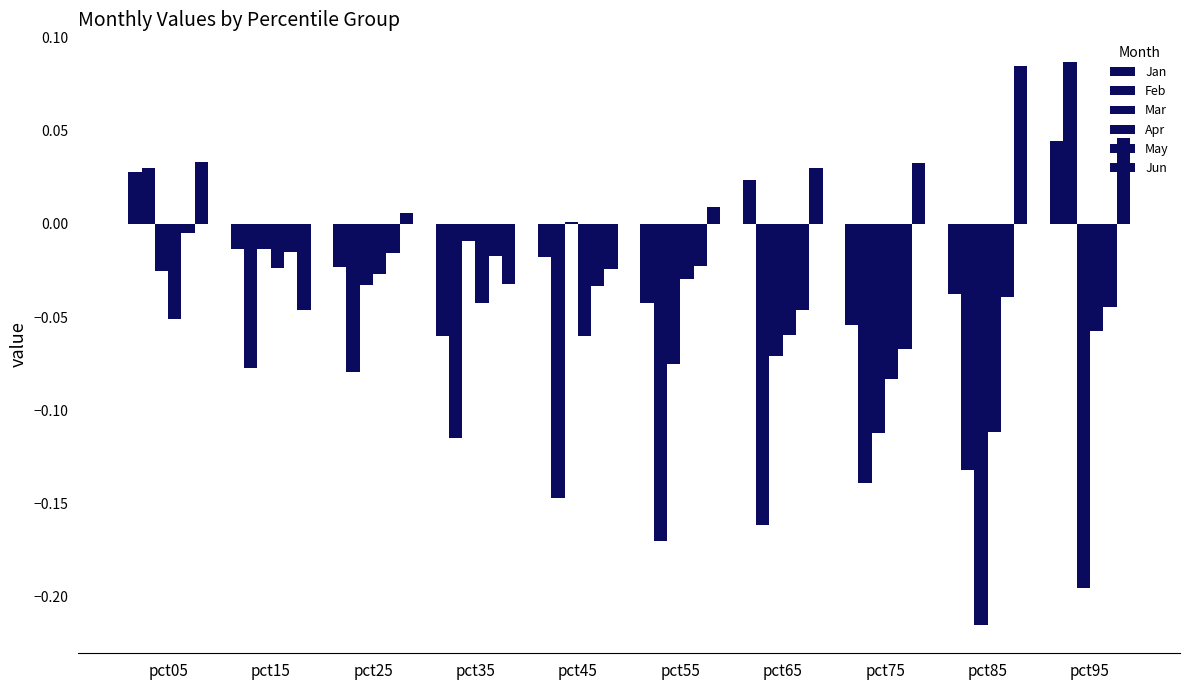

Rank the categories by Jun value from lowest to highest.

pct15, pct35, pct45, pct25, pct55, pct65, pct75, pct05, pct95, pct85